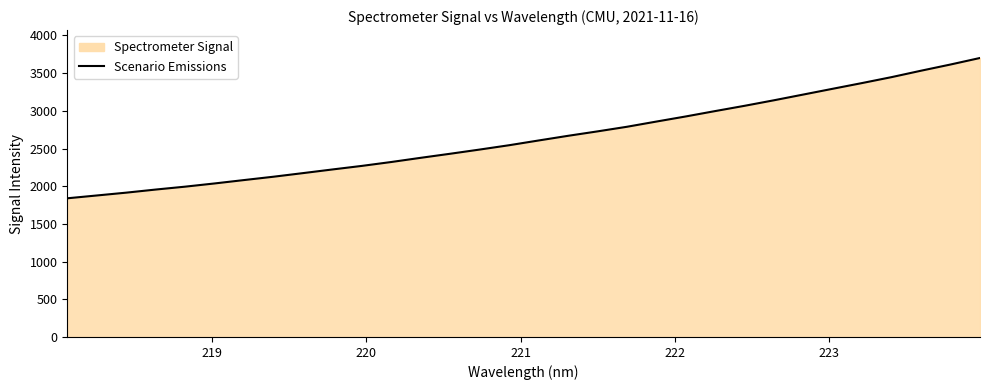

What is the greatest value displayed?

3701.0